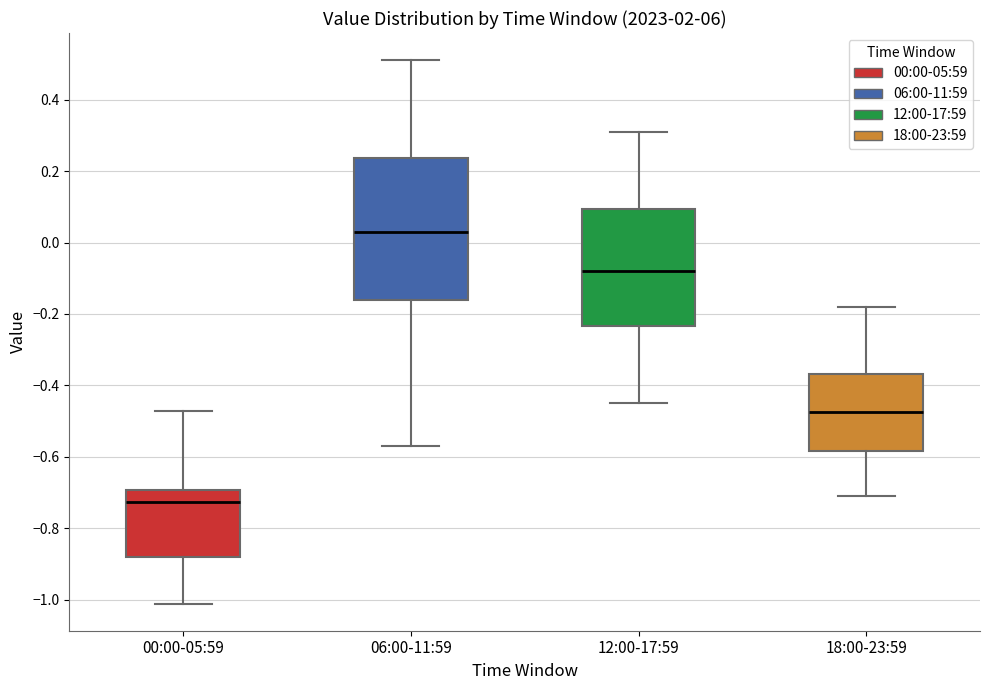

Which box is the tallest, from its lower edge to its upper edge?

06:00-11:59